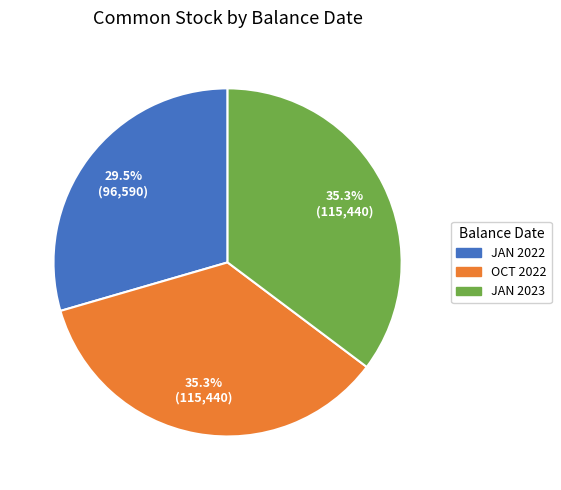

Is there a majority slice in this chart?

No